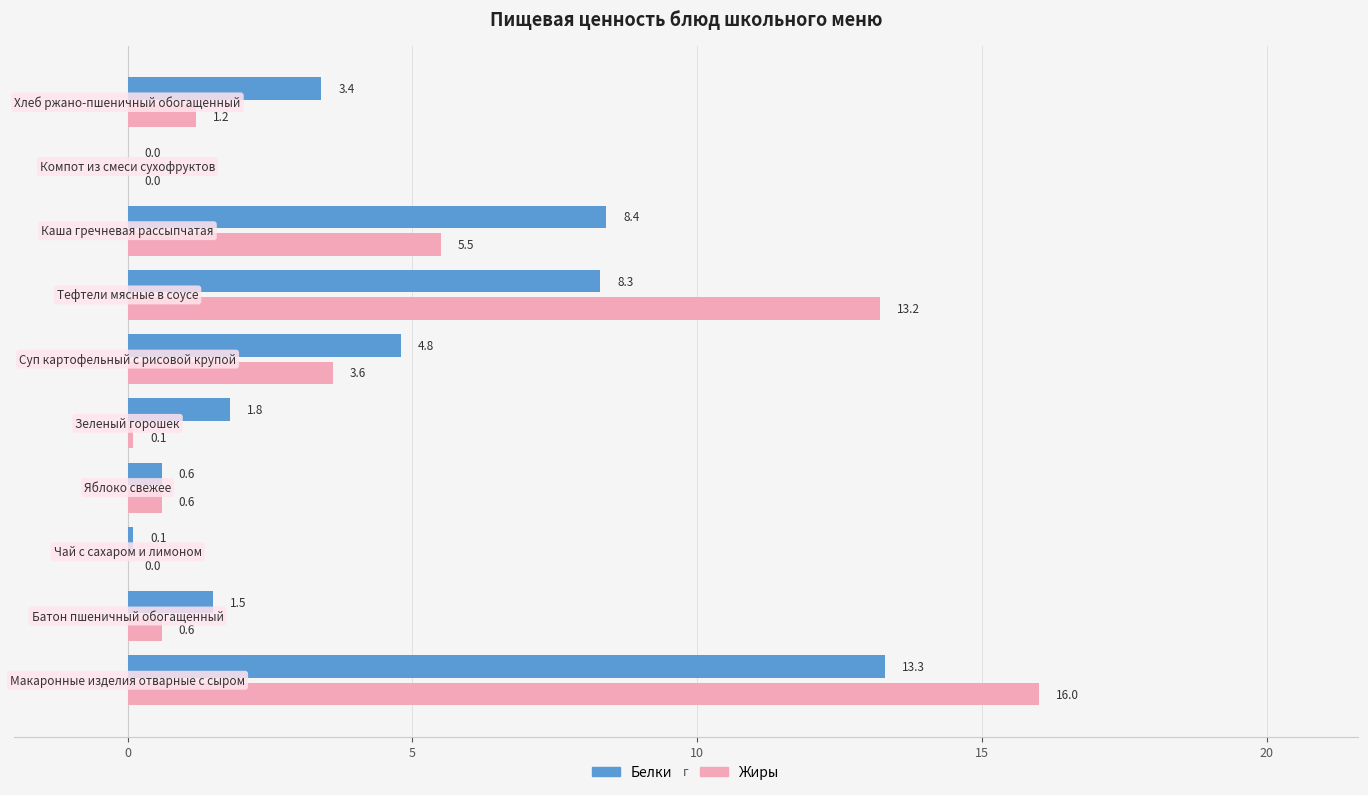

What is the highest value of the Белки series?

13.3